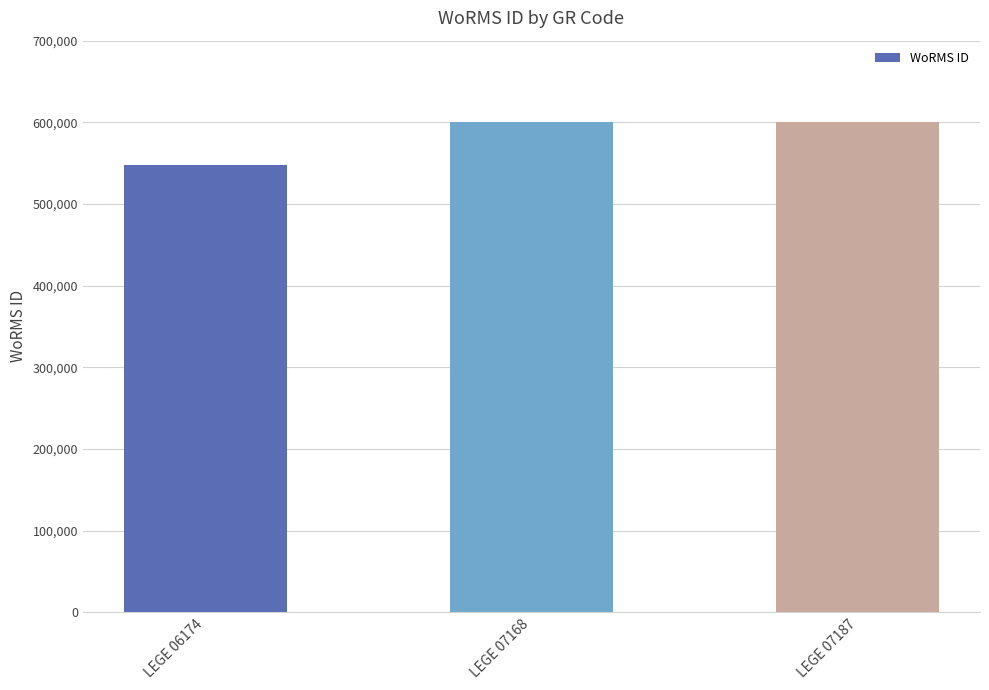

What is the approximate value at LEGE 07168?

600979